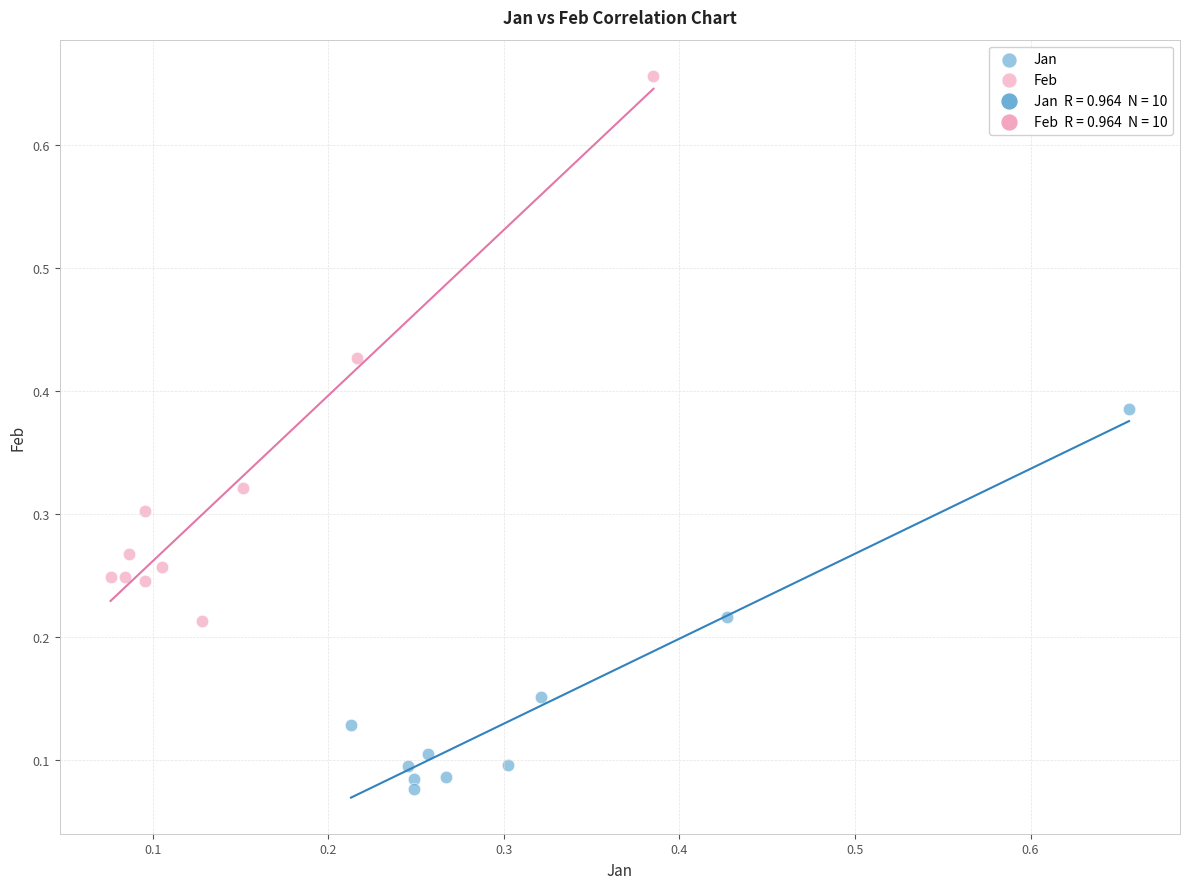

Which series has the widest spread of Y values?

Feb